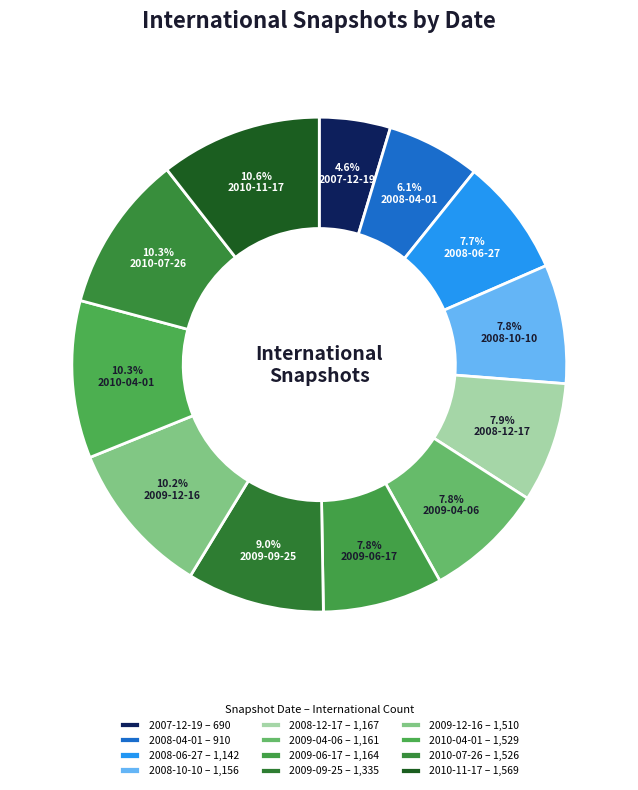

Is there any slice that represents more than half of the pie?

No